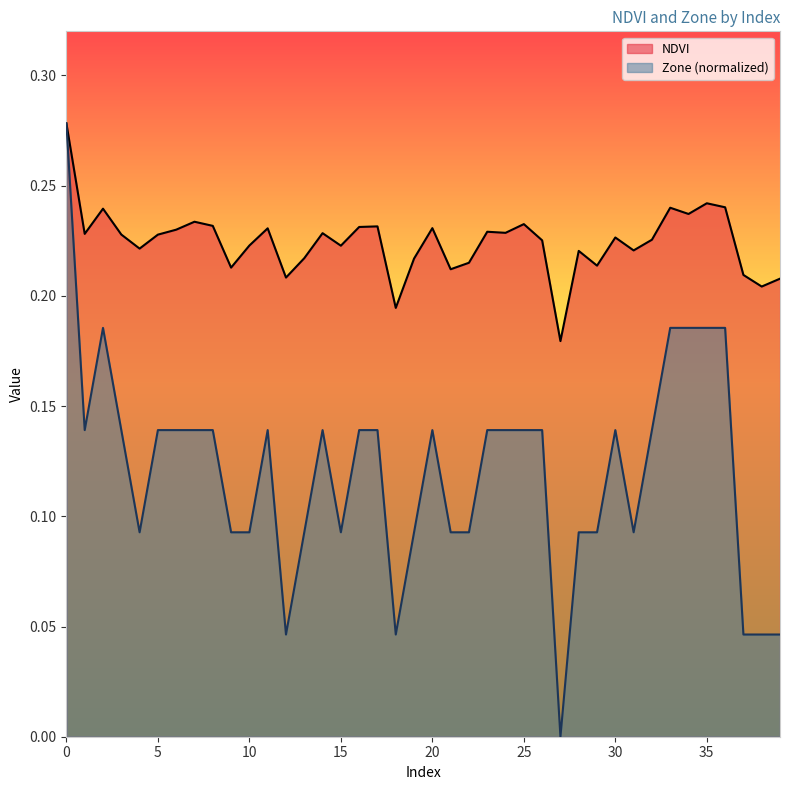

Where is the first local minimum for Zone?

1